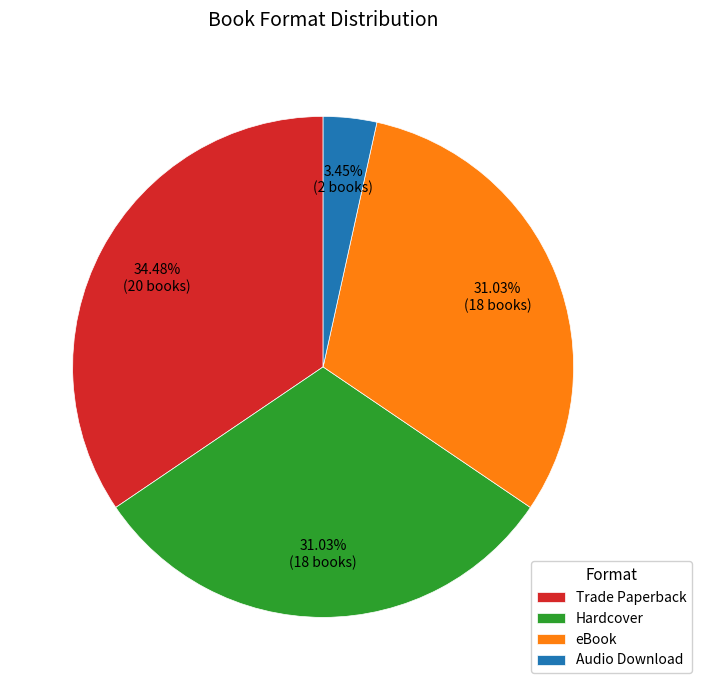

How many slices are in this pie chart?

4